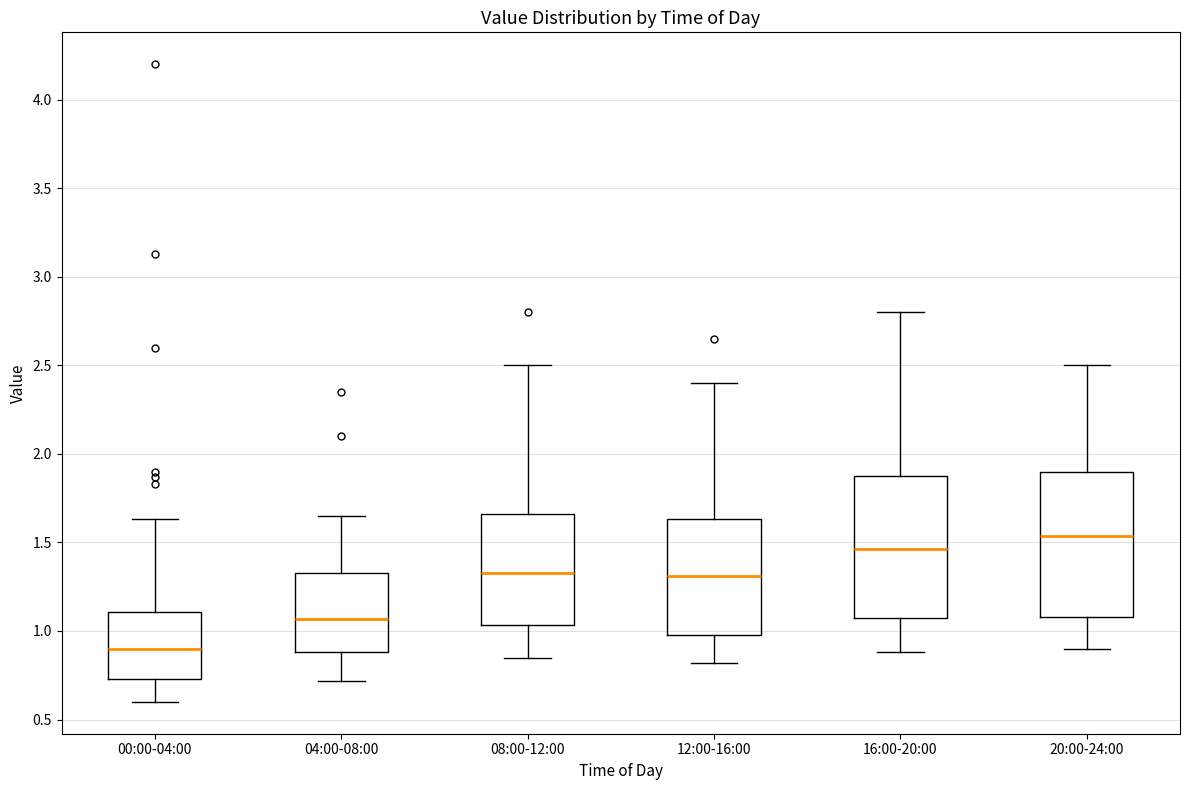

Reading left to right, read every box against the y-axis: the position of its median line, the range the box covers, and the ends of its whiskers. The values are not printed on the chart, so give them approximately, as read against the axis.

00:00-04:00: median 0.90, box 0.75 to 1.10, whiskers 0.60 to 1.65
04:00-08:00: median 1.05, box 0.90 to 1.35, whiskers 0.70 to 1.65
08:00-12:00: median 1.35, box 1.05 to 1.65, whiskers 0.85 to 2.50
12:00-16:00: median 1.30, box 1.00 to 1.65, whiskers 0.80 to 2.40
16:00-20:00: median 1.45, box 1.05 to 1.90, whiskers 0.90 to 2.80
20:00-24:00: median 1.55, box 1.10 to 1.90, whiskers 0.90 to 2.50